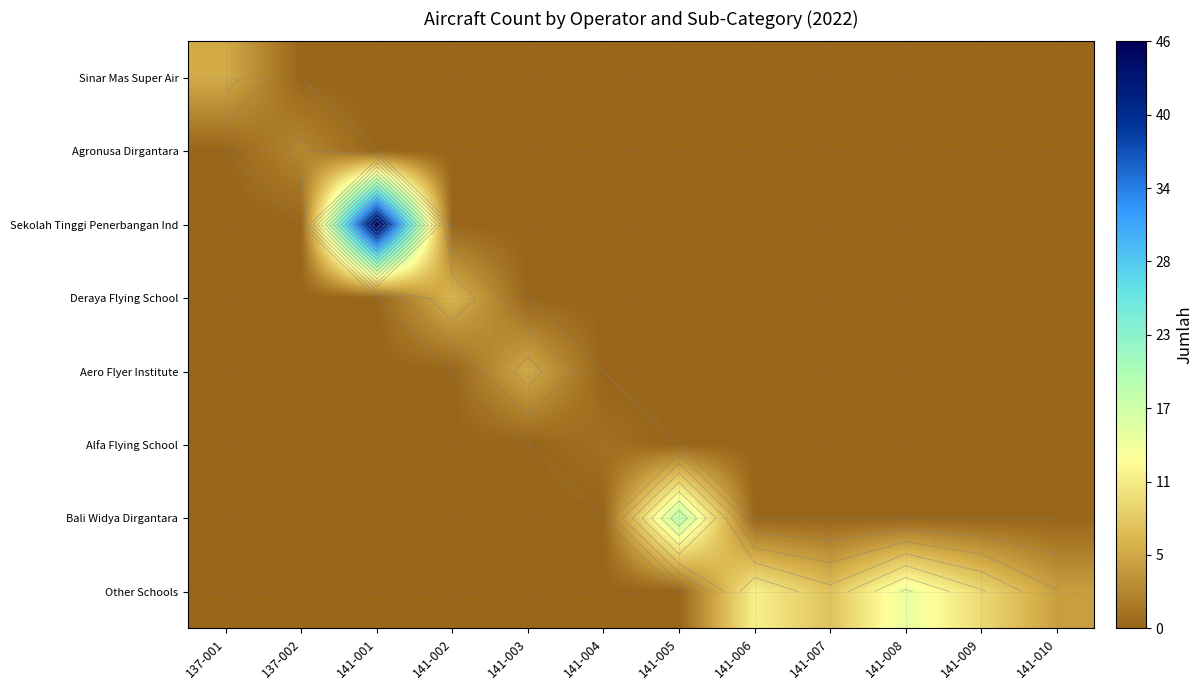

How many series are shown in this chart?

8